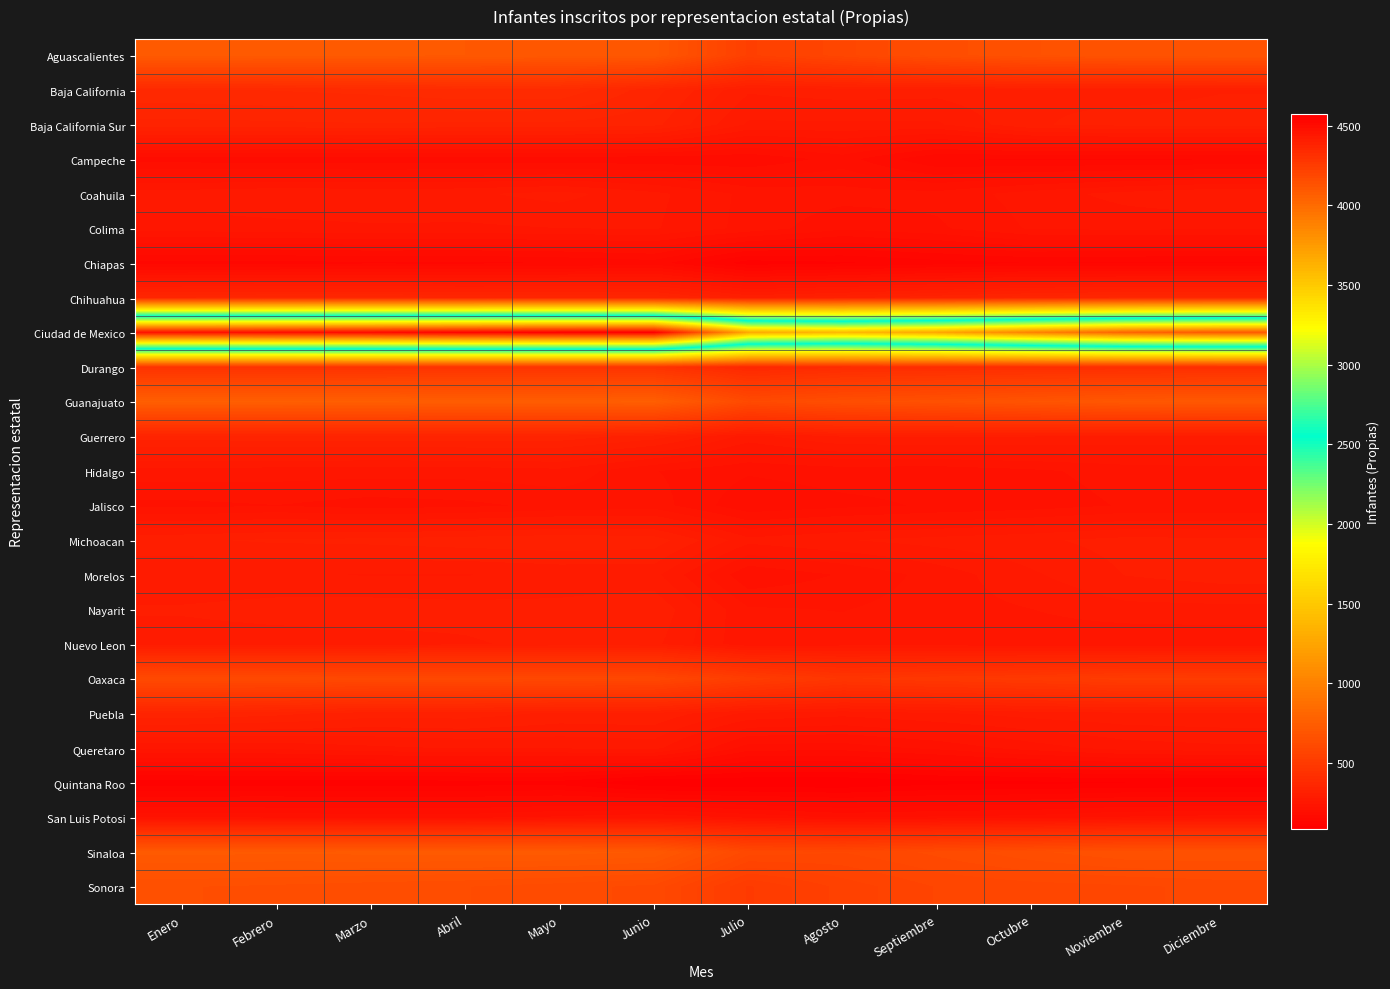

Reading right to left, list all the values displayed in this chart.

Aguascalientes: Diciembre=678	Noviembre=676	Octubre=662	Septiembre=638	Agosto=586	Julio=536	Junio=707	Mayo=709	Abril=716	Marzo=722	Febrero=723	Enero=725
Baja California: Diciembre=312	Noviembre=307	Octubre=311	Septiembre=302	Agosto=304	Julio=298	Junio=355	Mayo=397	Abril=398	Marzo=389	Febrero=384	Enero=380
Baja California Sur: Diciembre=319	Noviembre=319	Octubre=311	Septiembre=275	Agosto=275	Julio=275	Junio=336	Mayo=344	Abril=344	Marzo=346	Febrero=344	Enero=342
Campeche: Diciembre=154	Noviembre=153	Octubre=153	Septiembre=155	Agosto=198	Julio=175	Junio=178	Mayo=179	Abril=179	Marzo=179	Febrero=179	Enero=182
Coahuila: Diciembre=278	Noviembre=267	Octubre=251	Septiembre=231	Agosto=233	Julio=238	Junio=265	Mayo=284	Abril=275	Marzo=274	Febrero=276	Enero=270
Colima: Diciembre=245	Noviembre=247	Octubre=245	Septiembre=222	Agosto=211	Julio=237	Junio=262	Mayo=260	Abril=257	Marzo=258	Febrero=254	Enero=251
Chiapas: Diciembre=134	Noviembre=134	Octubre=137	Septiembre=129	Agosto=117	Julio=110	Junio=164	Mayo=155	Abril=151	Marzo=152	Febrero=149	Enero=148
Chihuahua: Diciembre=369	Noviembre=368	Octubre=359	Septiembre=343	Agosto=325	Julio=309	Junio=363	Mayo=365	Abril=364	Marzo=369	Febrero=368	Enero=366
Ciudad de Mexico: Diciembre=4094	Noviembre=4039	Octubre=3879	Septiembre=3690	Agosto=3592	Julio=3670	Junio=4572	Mayo=4566	Abril=4544	Marzo=4510	Febrero=4494	Enero=4475
Durango: Diciembre=418	Noviembre=415	Octubre=412	Septiembre=408	Agosto=397	Julio=370	Junio=450	Mayo=451	Abril=451	Marzo=447	Febrero=442	Enero=443
Guanajuato: Diciembre=710	Noviembre=705	Octubre=683	Septiembre=659	Agosto=641	Julio=611	Junio=755	Mayo=747	Abril=748	Marzo=754	Febrero=757	Enero=757
Guerrero: Diciembre=292	Noviembre=293	Octubre=296	Septiembre=298	Agosto=297	Julio=271	Junio=322	Mayo=342	Abril=343	Marzo=342	Febrero=342	Enero=341
Hidalgo: Diciembre=235	Noviembre=232	Octubre=222	Septiembre=214	Agosto=216	Julio=210	Junio=226	Mayo=255	Abril=250	Marzo=250	Febrero=251	Enero=254
Jalisco: Diciembre=227	Noviembre=227	Octubre=216	Septiembre=210	Agosto=203	Julio=194	Junio=234	Mayo=230	Abril=221	Marzo=217	Febrero=225	Enero=220
Michoacan: Diciembre=300	Noviembre=302	Octubre=292	Septiembre=285	Agosto=277	Julio=266	Junio=323	Mayo=327	Abril=323	Marzo=318	Febrero=316	Enero=310
Morelos: Diciembre=303	Noviembre=296	Octubre=275	Septiembre=250	Agosto=227	Julio=211	Junio=283	Mayo=282	Abril=277	Marzo=277	Febrero=279	Enero=278
Nayarit: Diciembre=273	Noviembre=272	Octubre=260	Septiembre=252	Agosto=242	Julio=245	Junio=310	Mayo=302	Abril=302	Marzo=305	Febrero=304	Enero=298
Nuevo Leon: Diciembre=245	Noviembre=243	Octubre=248	Septiembre=251	Agosto=251	Julio=246	Junio=300	Mayo=301	Abril=293	Marzo=288	Febrero=285	Enero=284
Oaxaca: Diciembre=513	Noviembre=514	Octubre=497	Septiembre=485	Agosto=469	Julio=519	Junio=595	Mayo=598	Abril=601	Marzo=602	Febrero=609	Enero=612
Puebla: Diciembre=293	Noviembre=291	Octubre=285	Septiembre=276	Agosto=266	Julio=274	Junio=310	Mayo=309	Abril=322	Marzo=321	Febrero=336	Enero=345
Queretaro: Diciembre=256	Noviembre=251	Octubre=234	Septiembre=212	Agosto=198	Julio=199	Junio=267	Mayo=262	Abril=262	Marzo=256	Febrero=247	Enero=246
Quintana Roo: Diciembre=102	Noviembre=102	Octubre=98	Septiembre=96	Agosto=85	Julio=85	Junio=86	Mayo=112	Abril=111	Marzo=110	Febrero=111	Enero=109
San Luis Potosi: Diciembre=233	Noviembre=228	Octubre=215	Septiembre=211	Agosto=205	Julio=221	Junio=239	Mayo=229	Abril=218	Marzo=218	Febrero=221	Enero=223
Sinaloa: Diciembre=664	Noviembre=662	Octubre=642	Septiembre=616	Agosto=594	Julio=603	Junio=715	Mayo=725	Abril=725	Marzo=723	Febrero=720	Enero=724
Sonora: Diciembre=598	Noviembre=590	Octubre=585	Septiembre=577	Agosto=547	Julio=503	Junio=605	Mayo=618	Abril=629	Marzo=635	Febrero=642	Enero=647